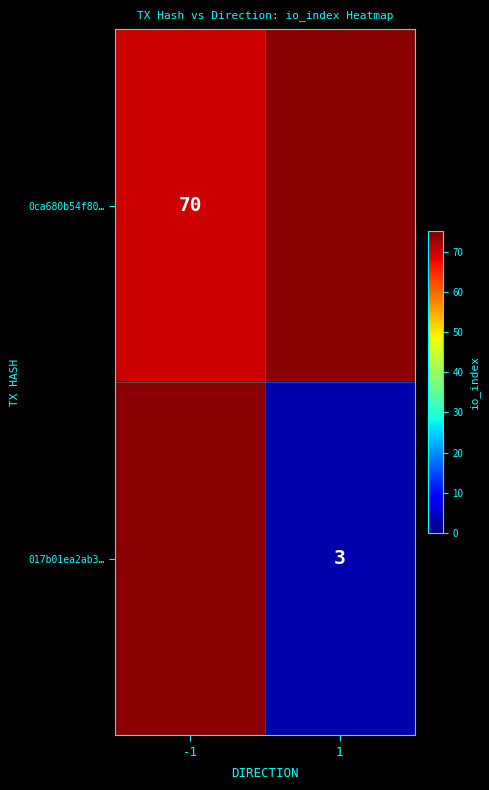

At which category does the chart reach its peak across all series?

-1